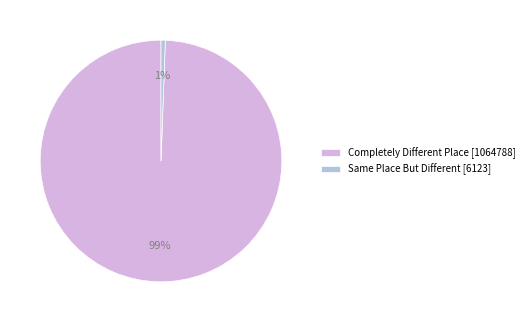

The Completely Different Place slice represents 99% of the pie. True or false?

True